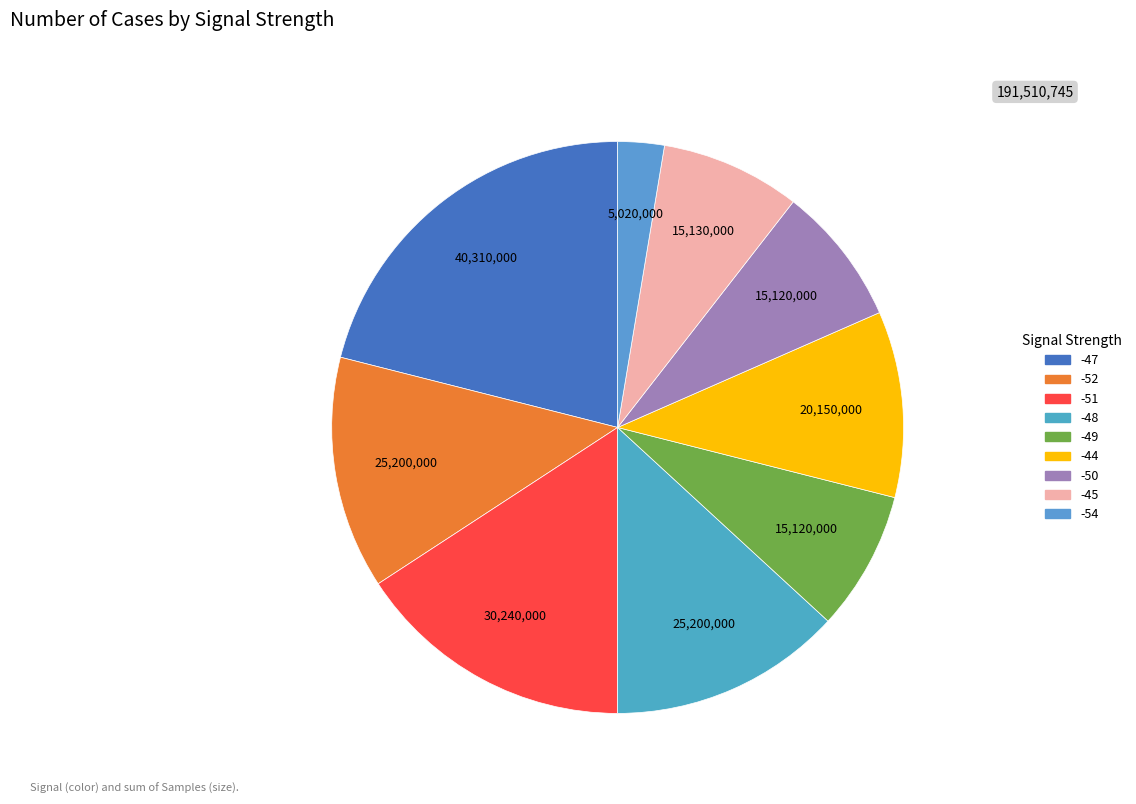

How many segments does this pie chart have?

9